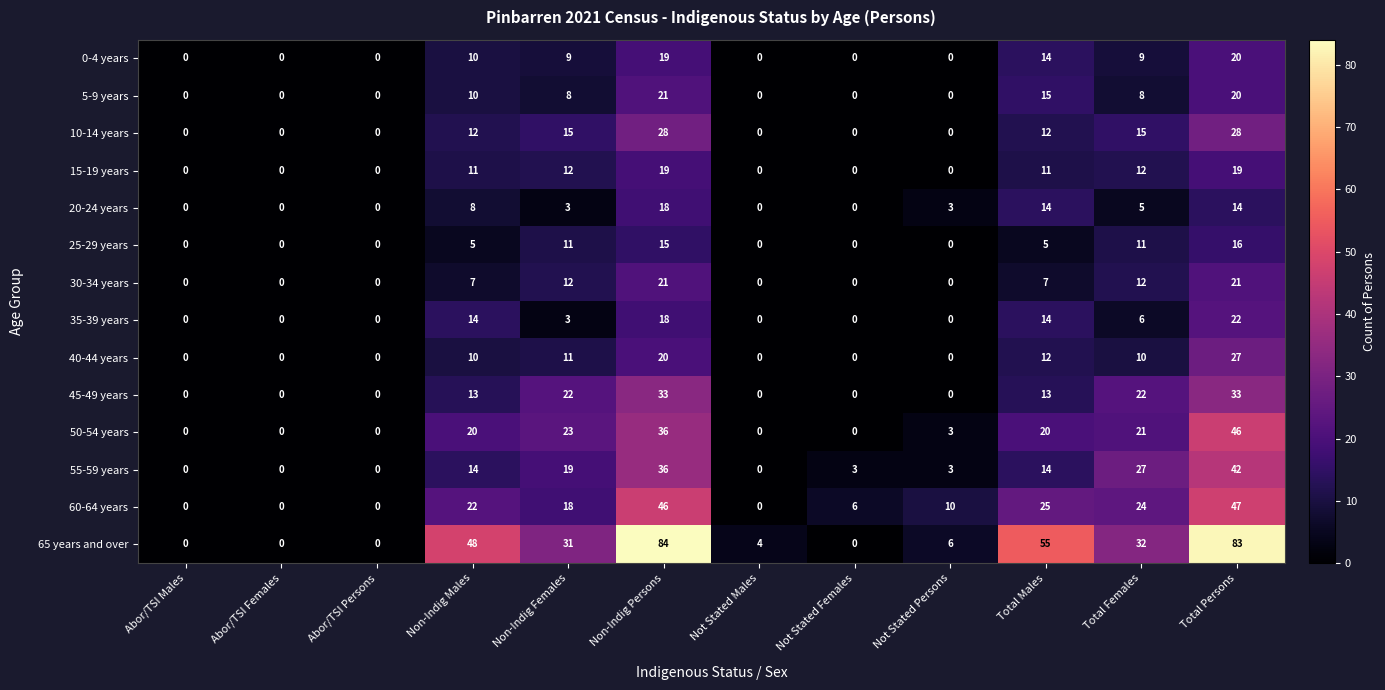

Where is 20-24 years nearest to the value 9?

Non-Indig Males